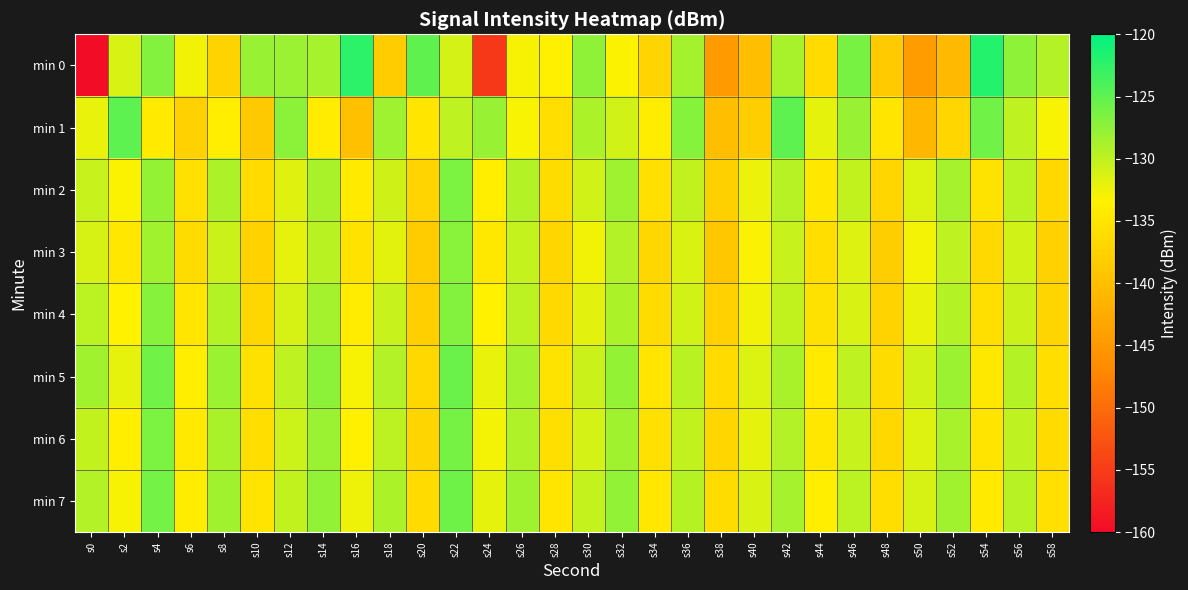

What is the maximum value shown in the chart?

-121.9